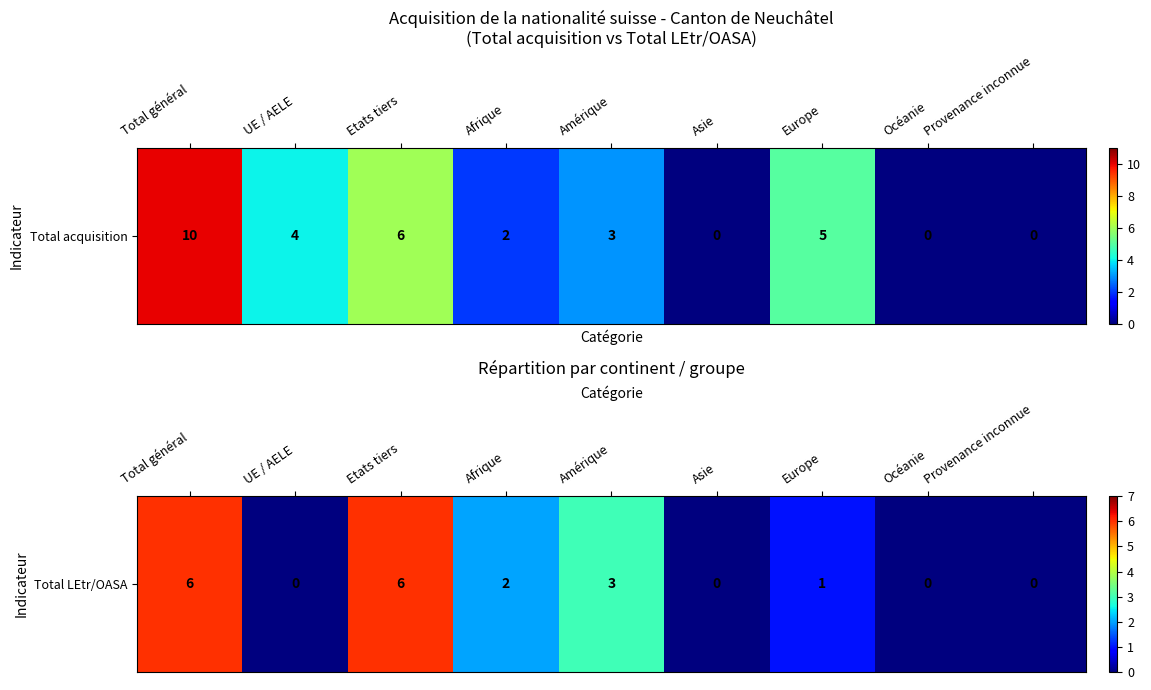

The chart shows a value of 4 at Asie. True or false?

False